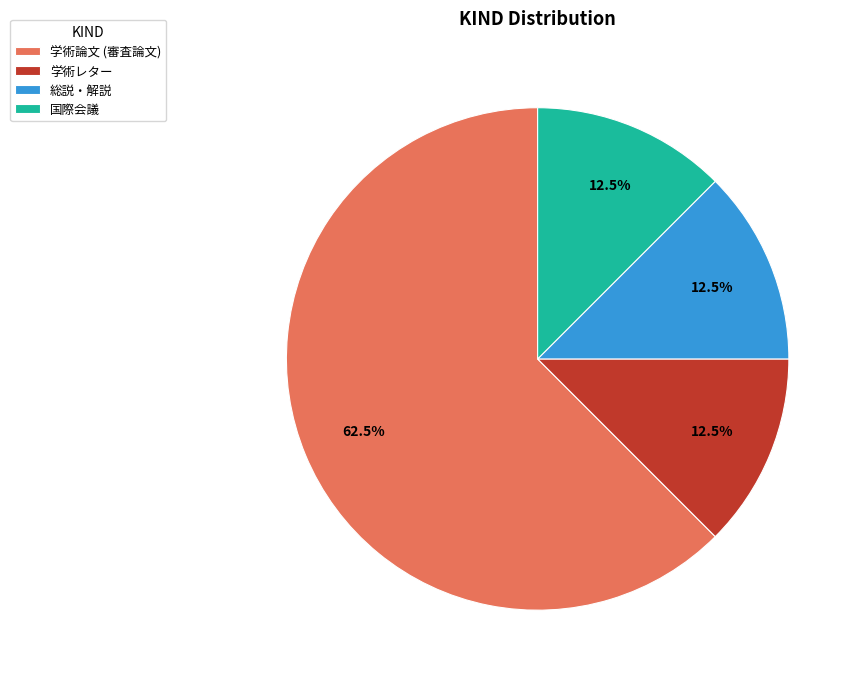

What is the ratio of the value at 学術論文 (審査論文) to the value at 総説・解説?

5.0